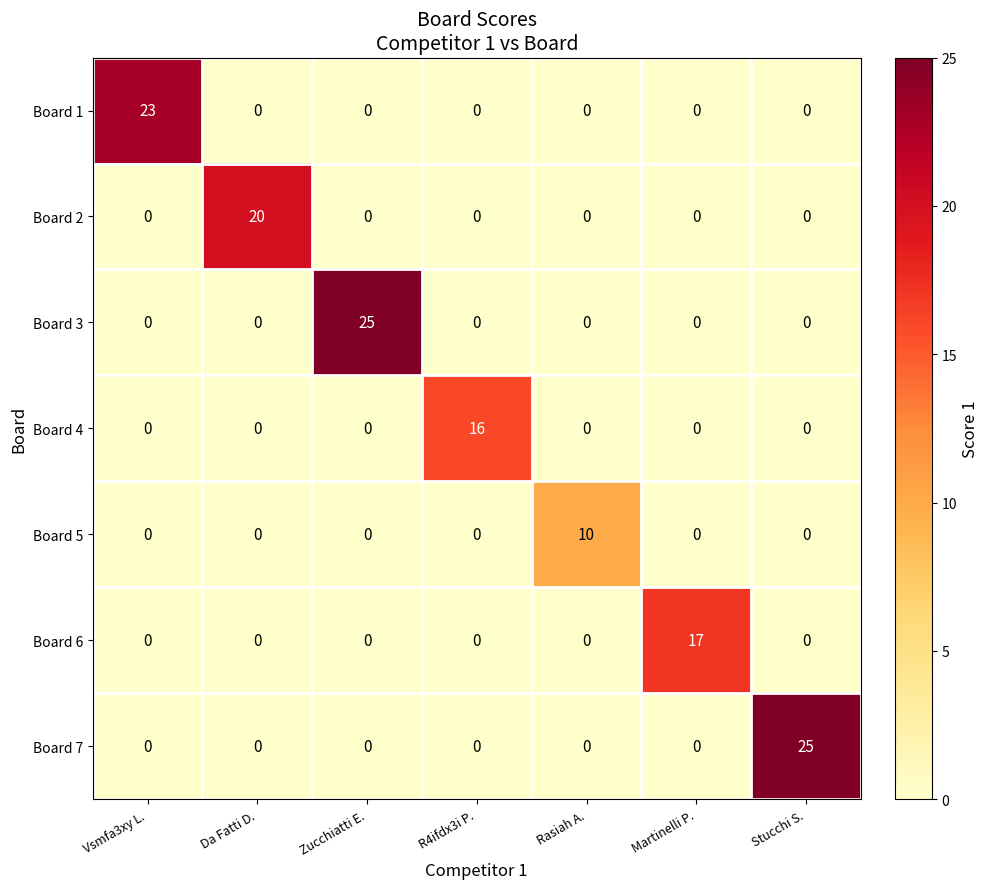

The value of Board 3 at Zucchiatti E. is 25. True or false?

True